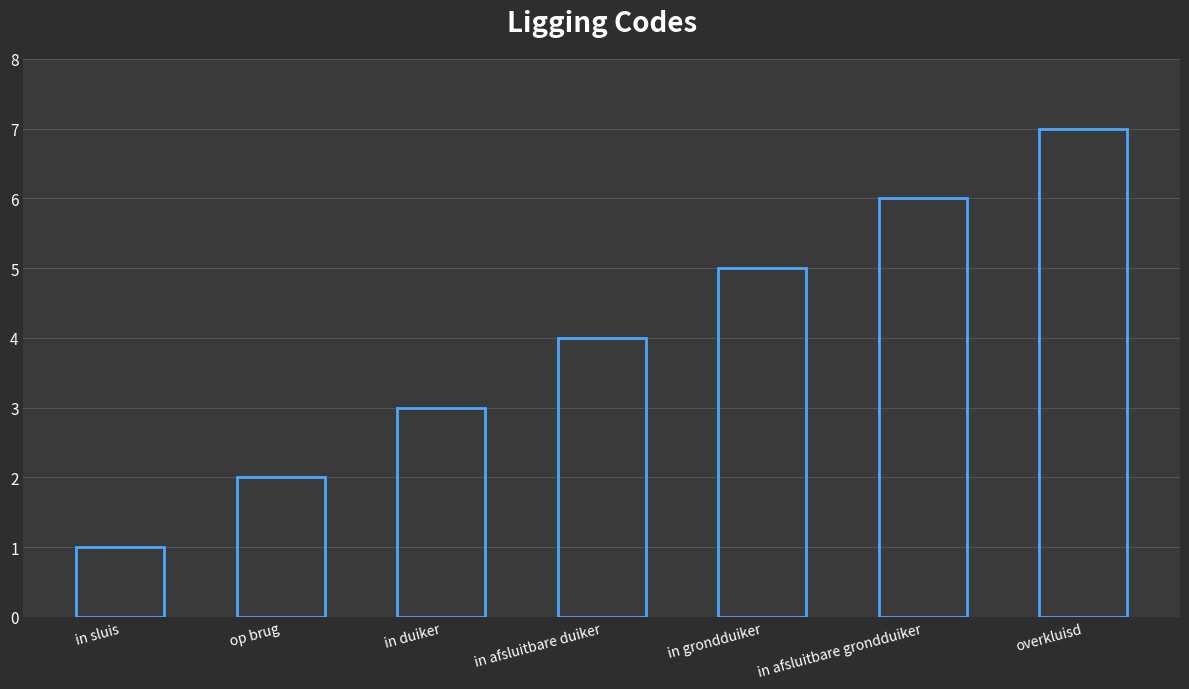

Reading left to right, transcribe all the data shown in this chart.

1	2	3	4	5	6	7